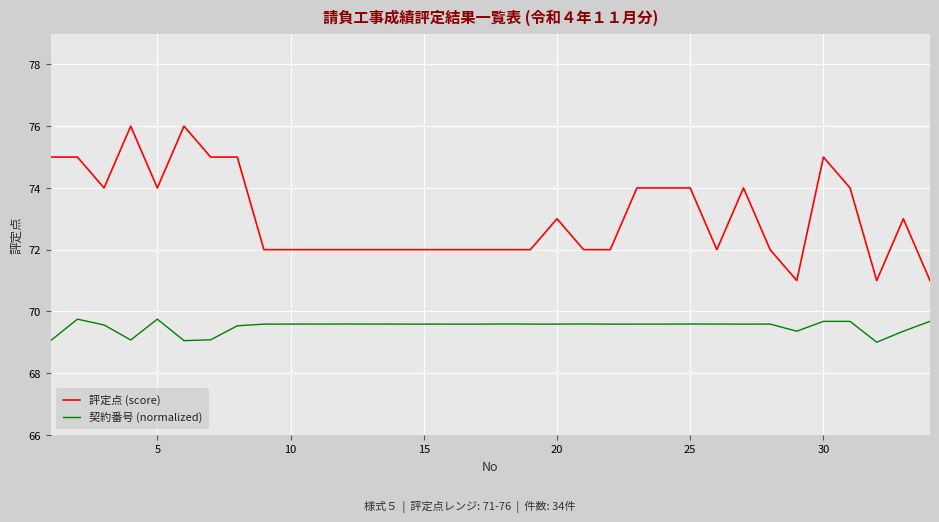

True or false: 評定点 (score) and 契約番号 (normalized) intersect in this chart.

False